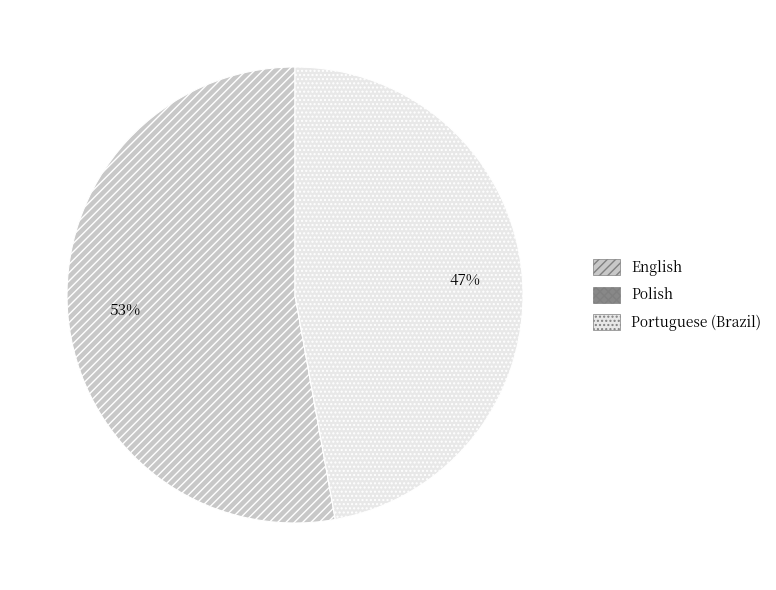

Which category has the biggest portion of the pie?

English